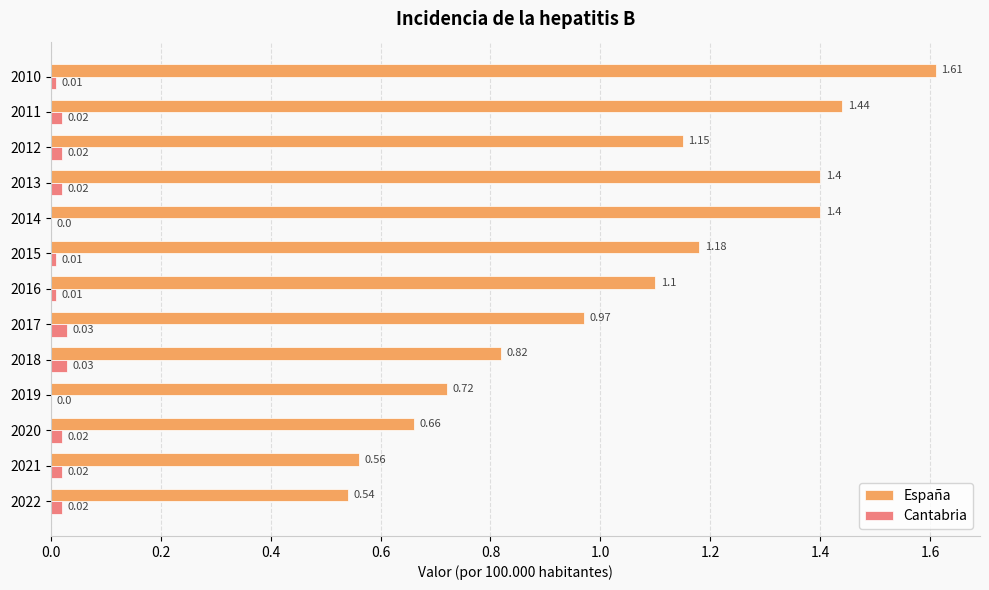

Between 2015 and 2021, which series saw the biggest shift?

España